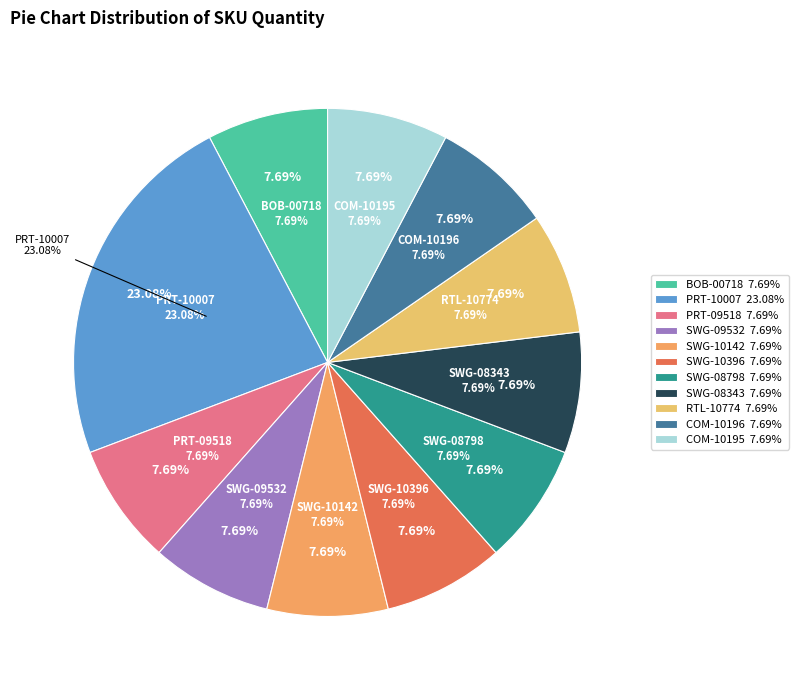

Does COM-10196 represent more than half of the total?

No